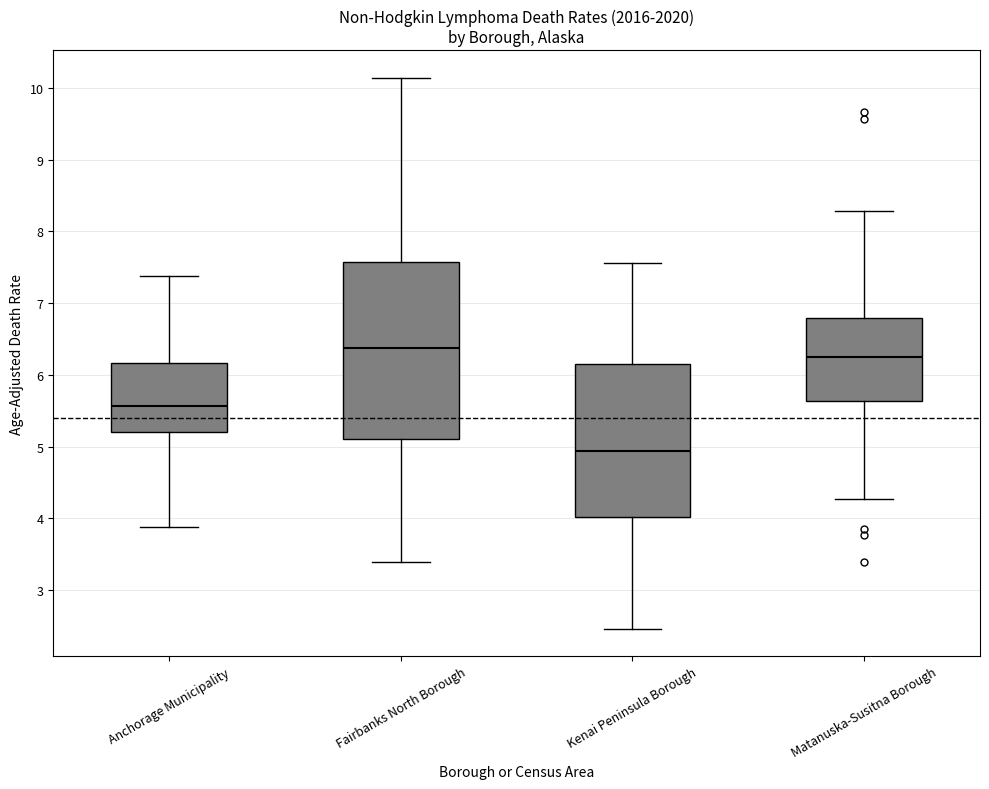

Reading left to right, transcribe this box plot: for each box, give where its median line is, the range the box spans, and where its two whiskers end, as read against the y-axis. The values are not printed on the chart, so give them approximately, as read against the axis.

Anchorage Municipality: median 5.6, box 5.2 to 6.2, whiskers 3.9 to 7.4
Fairbanks North Borough: median 6.4, box 5.1 to 7.6, whiskers 3.4 to 10.1
Kenai Peninsula Borough: median 4.9, box 4.0 to 6.2, whiskers 2.5 to 7.6
Matanuska-Susitna Borough: median 6.2, box 5.6 to 6.8, whiskers 4.3 to 8.3